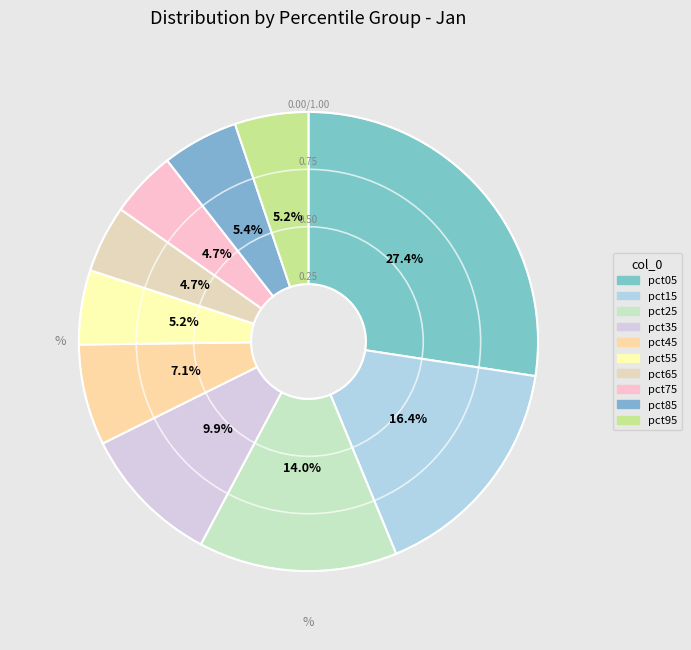

How many segments does this pie chart have?

10